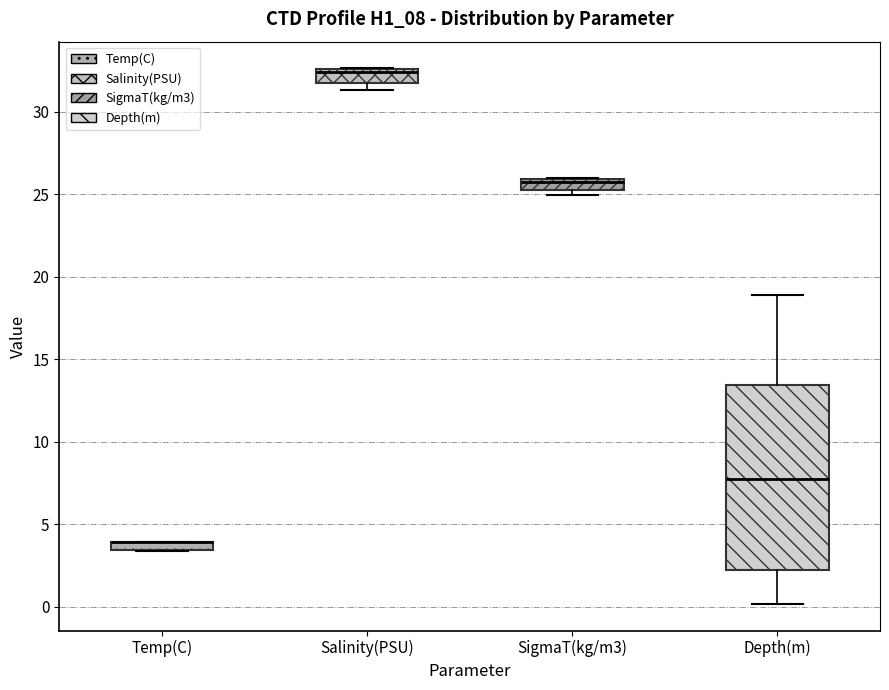

Which box is the tallest, from its lower edge to its upper edge?

Depth(m)